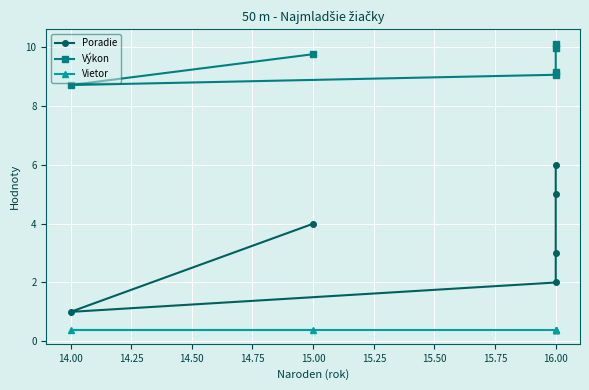

How many series are shown in this chart?

3